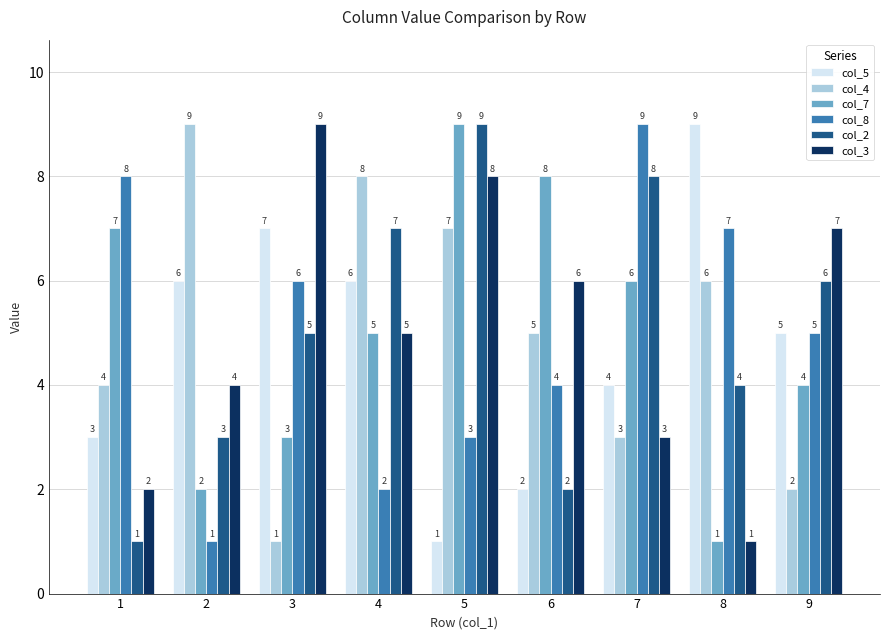

At which label does col_8 first exceed 5?

1